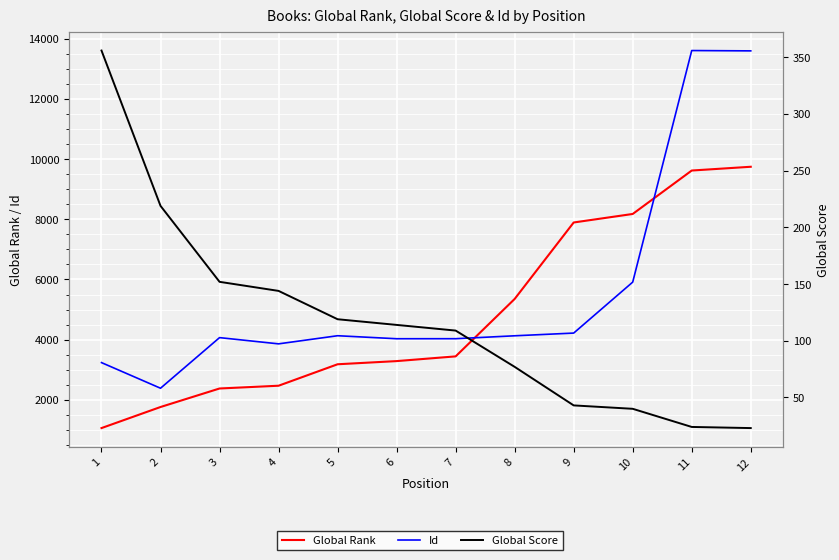

Between 3 and 12, which series saw the biggest shift?

Id